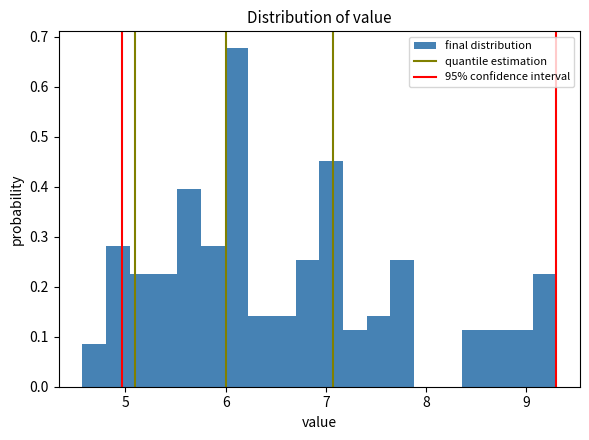

Around what value on the x-axis is the tallest bar? Give the approximate position of its centre, as read against the axis.

6.1